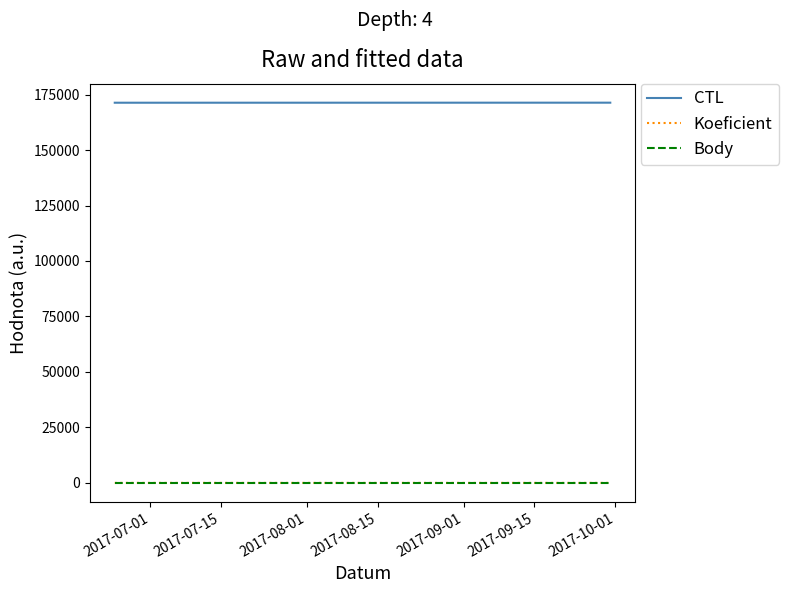

What is the minimum value for Koeficient?

3